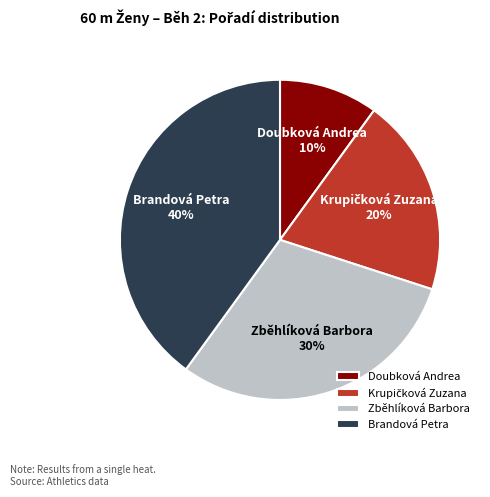

Is it true that Doubková Andrea is 10% of the pie?

True